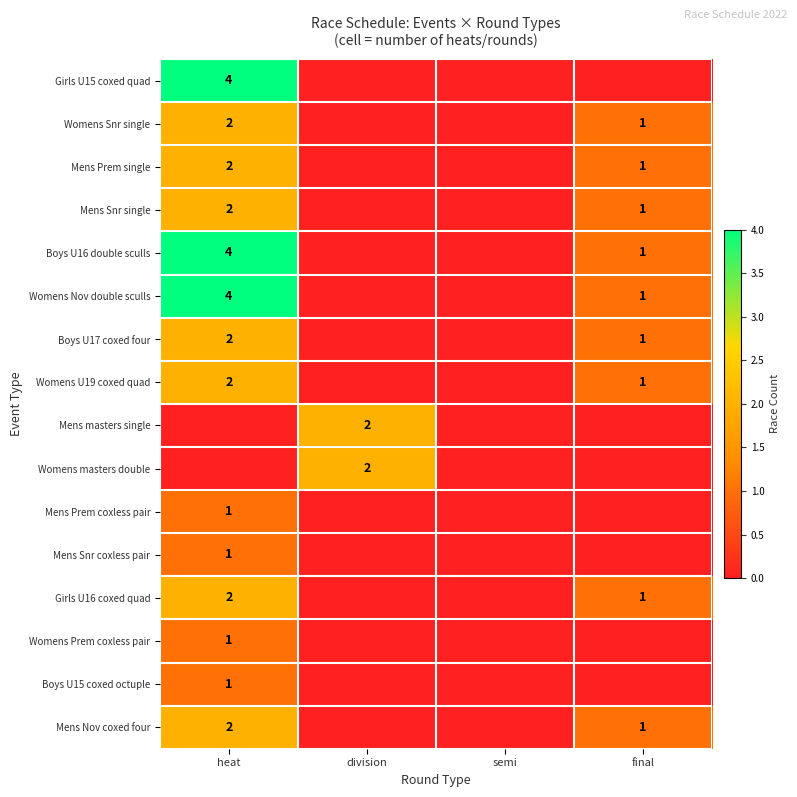

Count the number of categories in the chart.

4